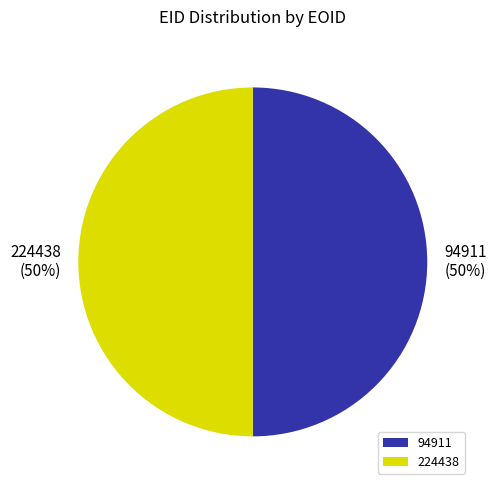

The 94911 slice represents 50% of the pie. True or false?

True